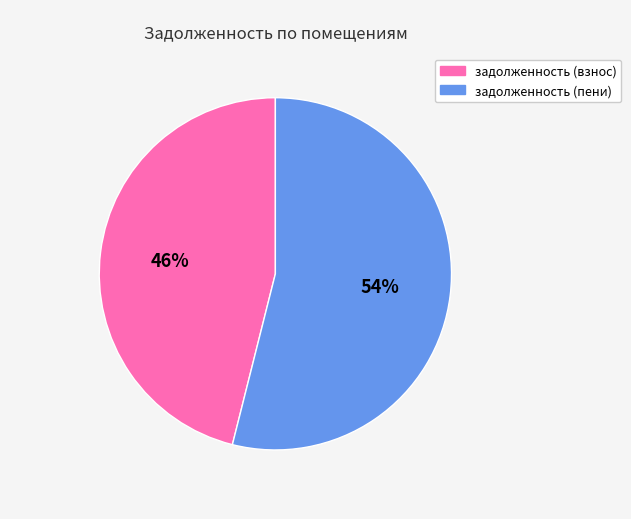

Is there a majority slice in this chart?

Yes